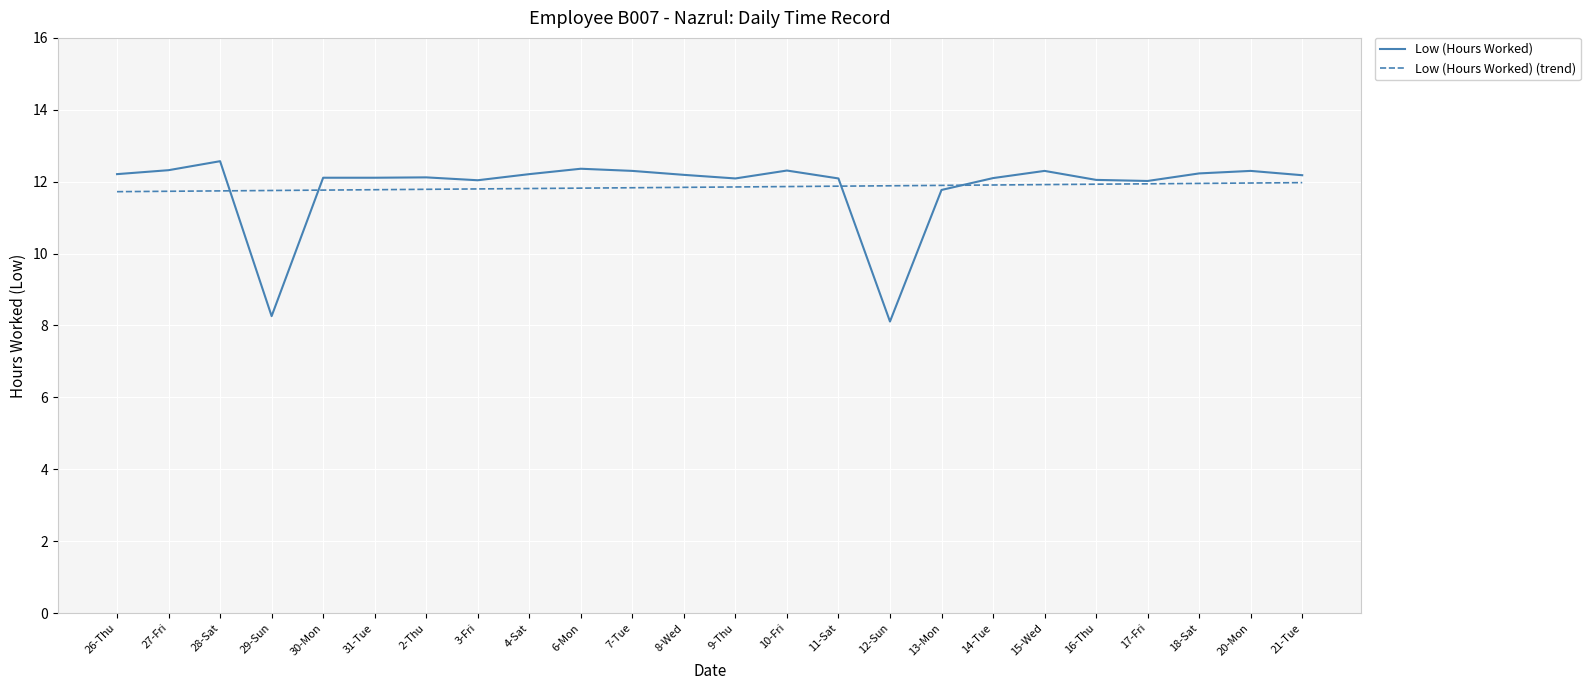

What position from the left is 18-Sat?

22